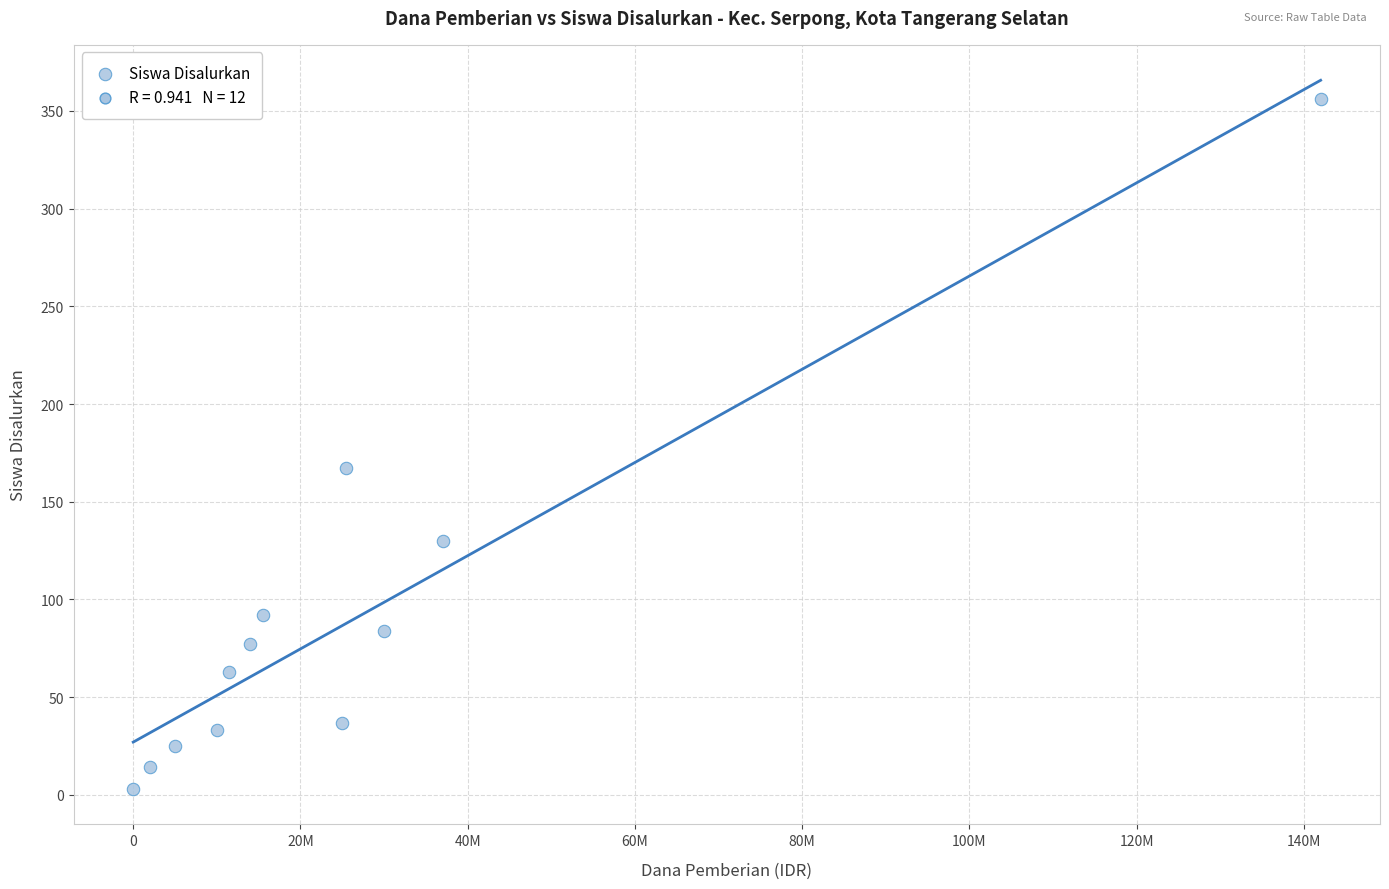

What is the range of X values (max minus min)?

142000000